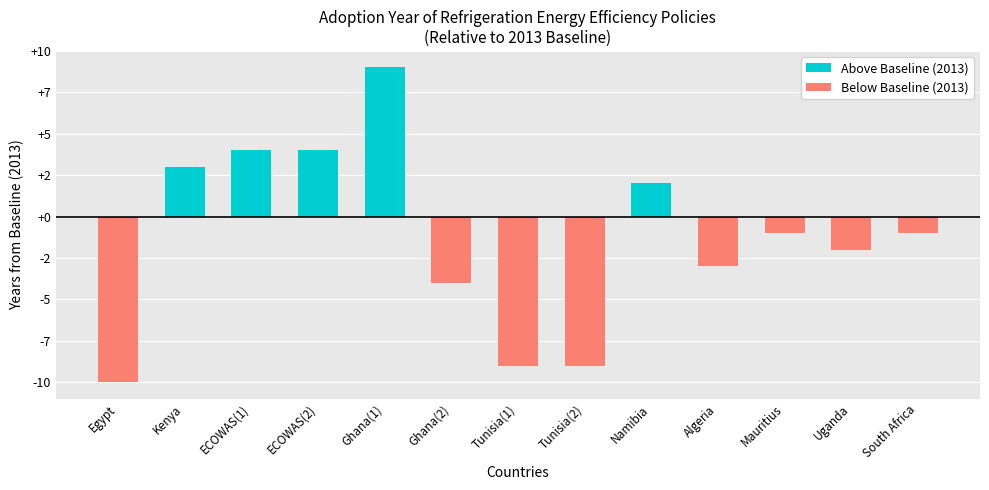

What position from the right is Egypt?

13